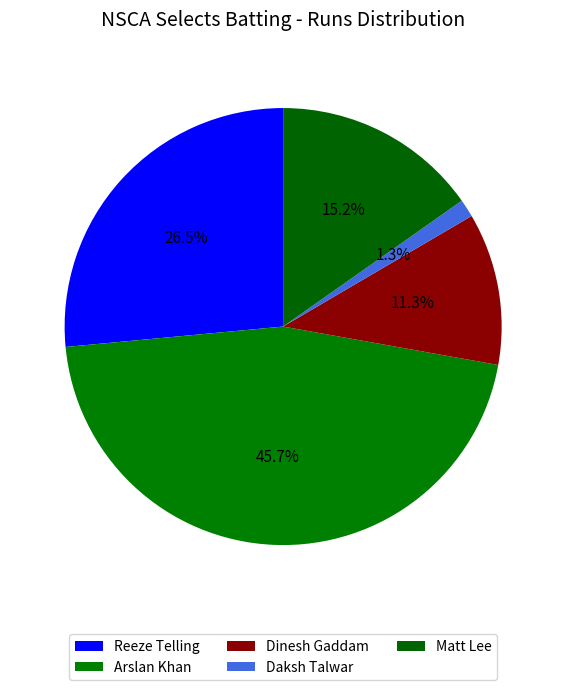

To the nearest percent, what portion does Dinesh Gaddam represent?

11%